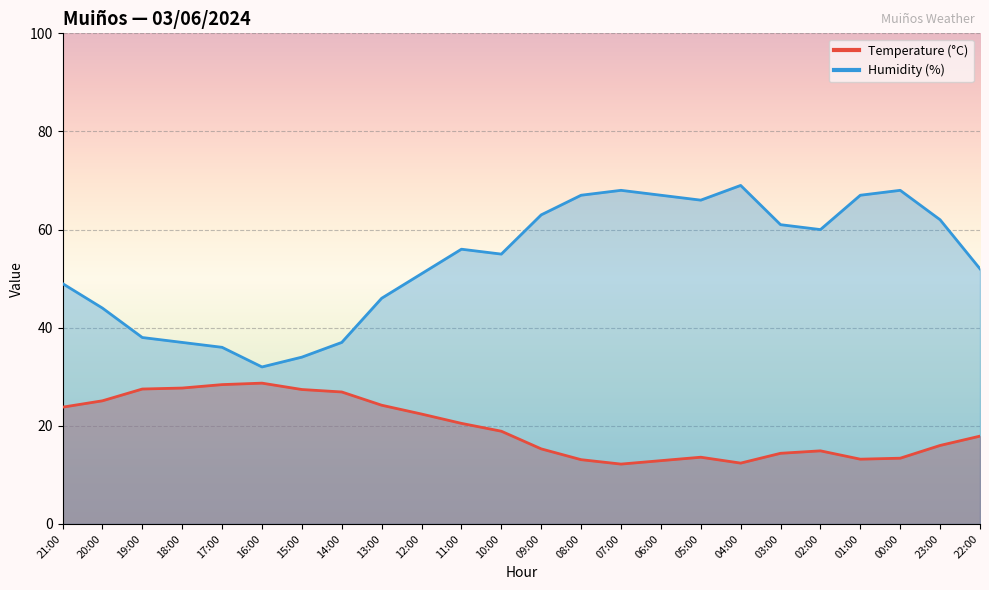

Rank the series at 07:00 from lowest to highest value.

Temperature (°C), Humidity (%)